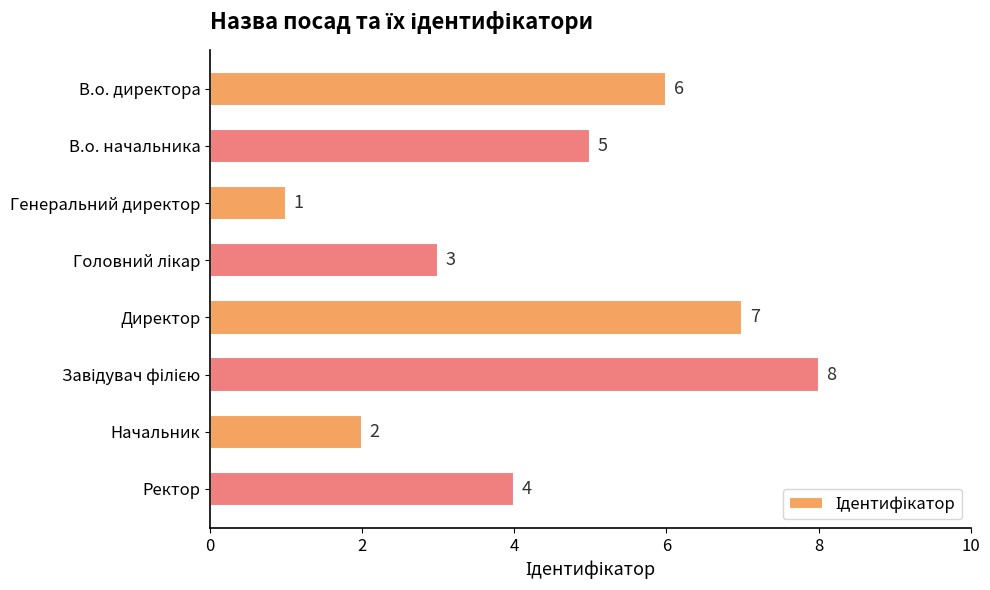

True or false: the data shows 1 at Генеральний директор.

True